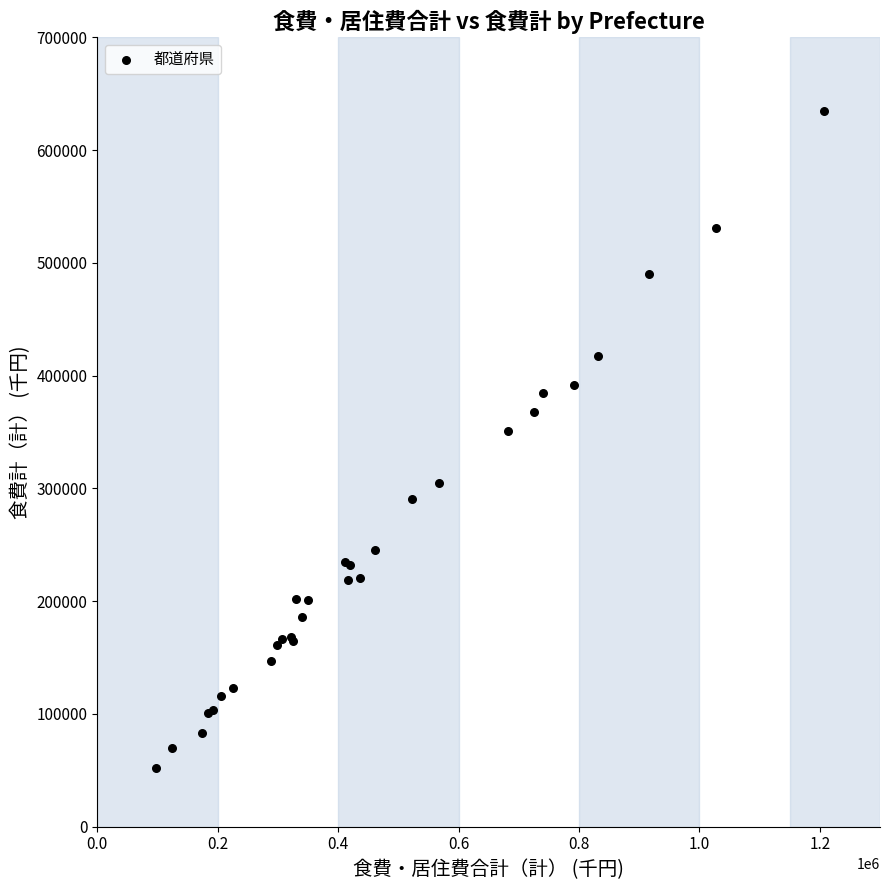

What Y value in the scatter plot is closest to 343503?

350538.9